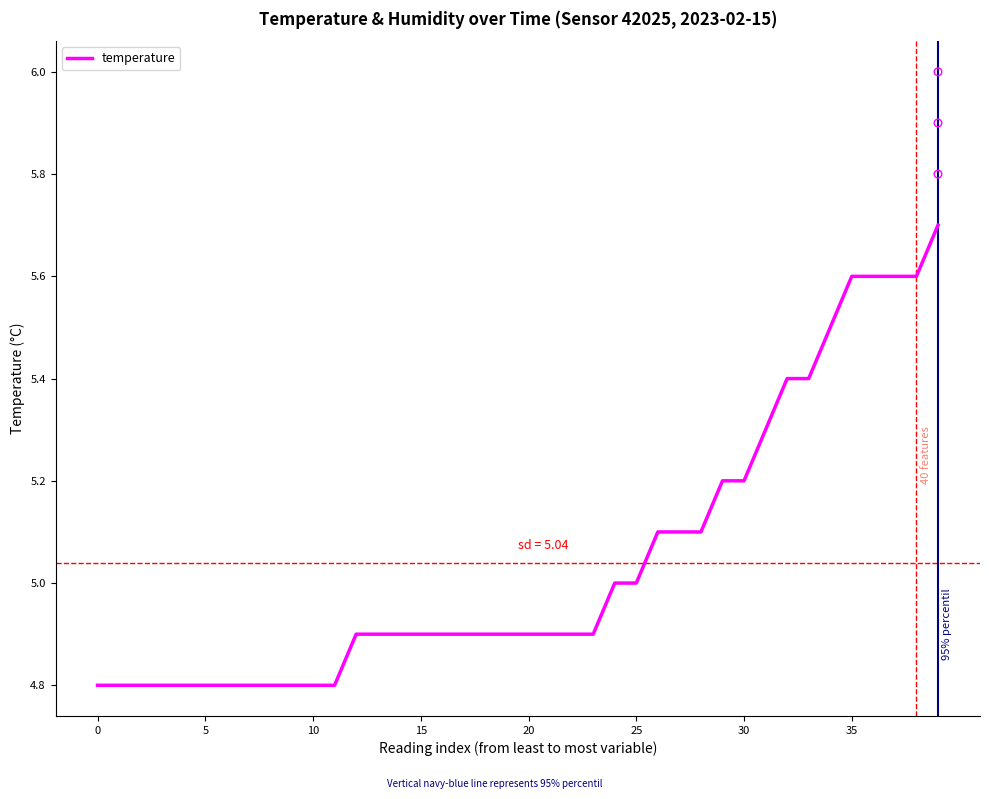

What is the change in value from 16 to 31?

+0.4